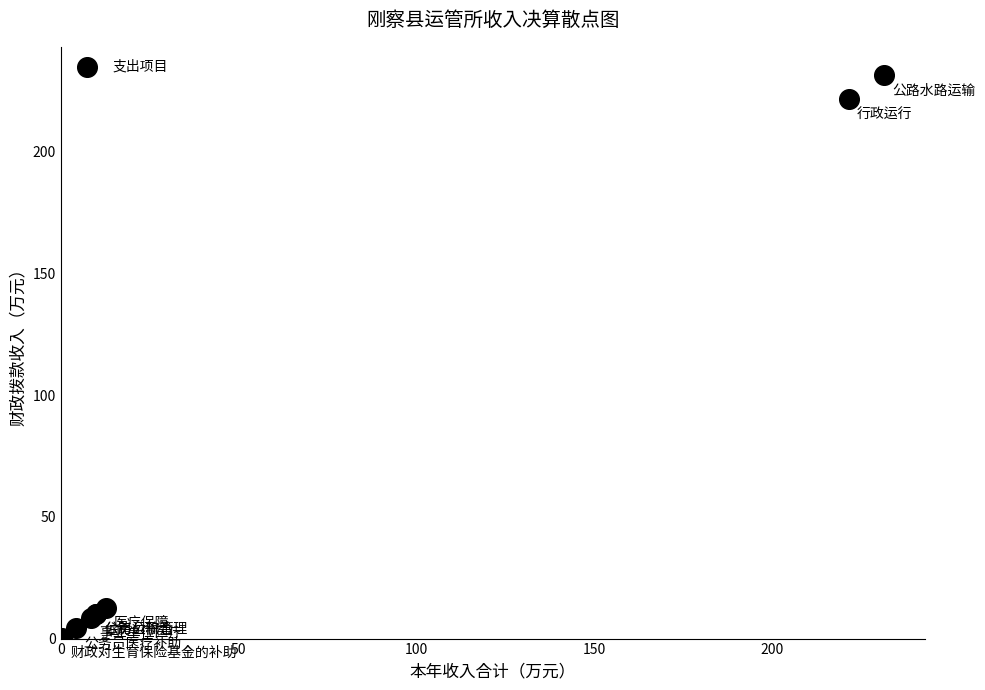

What Y value in the scatter plot is closest to 115?

12.7